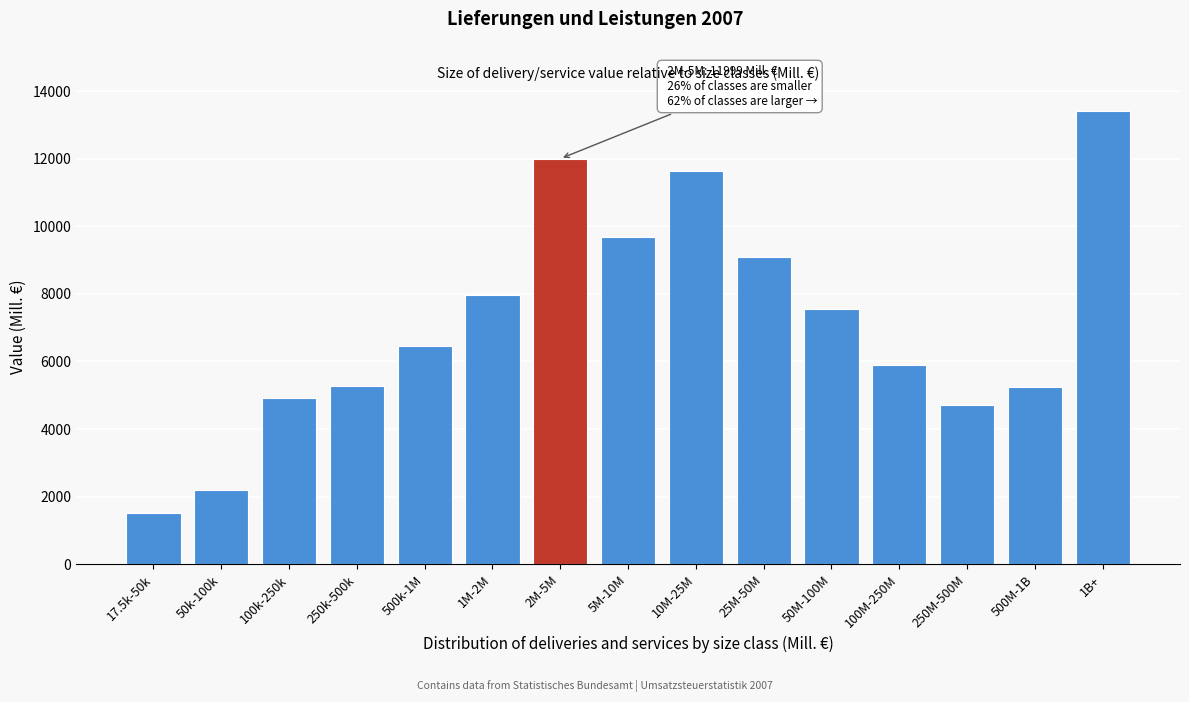

Is it true that the value at 2M-5M is 4279?

False